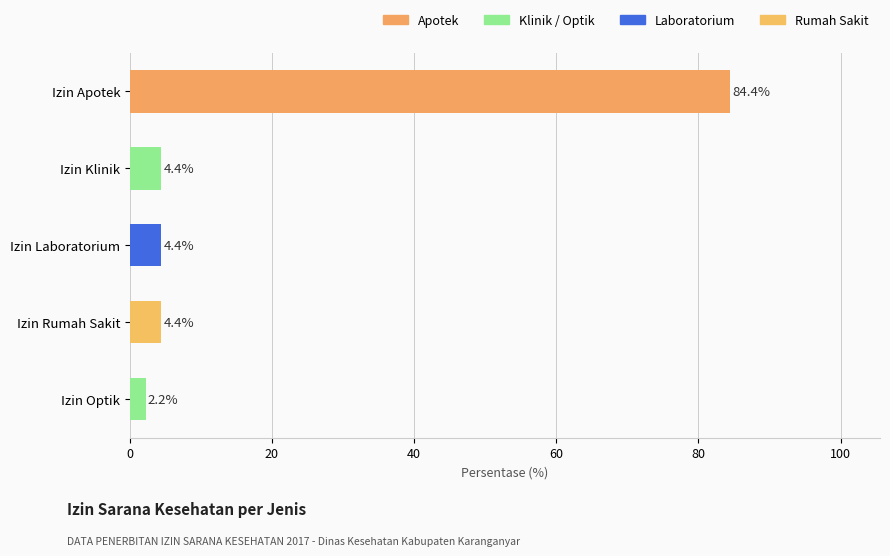

What is the label of the 2nd bar from the top?

Izin Klinik